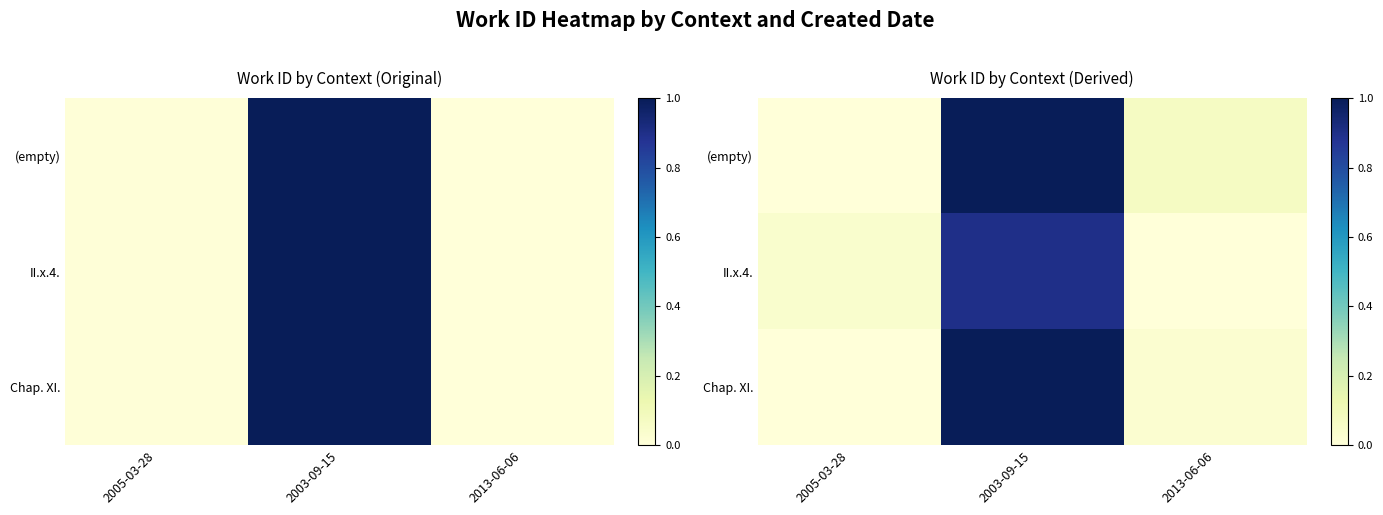

What value does the (empty) series have at 2003-09-15?

1.0